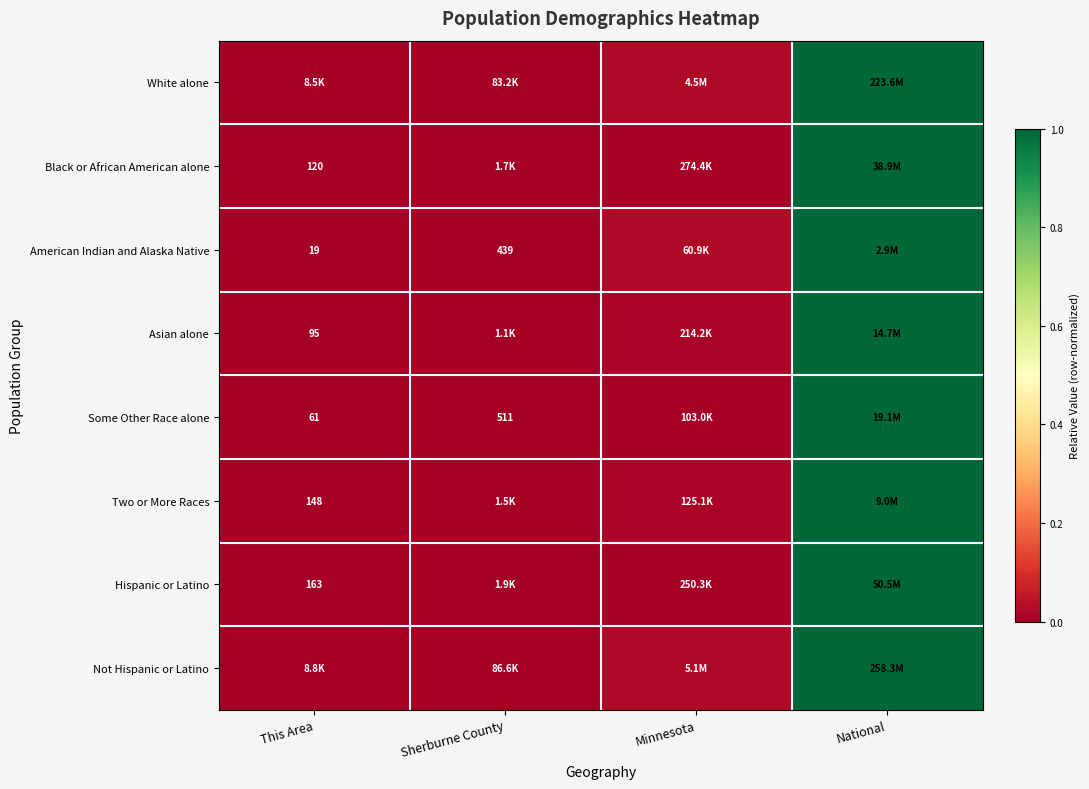

Between Minnesota and This Area, which is larger?

Minnesota